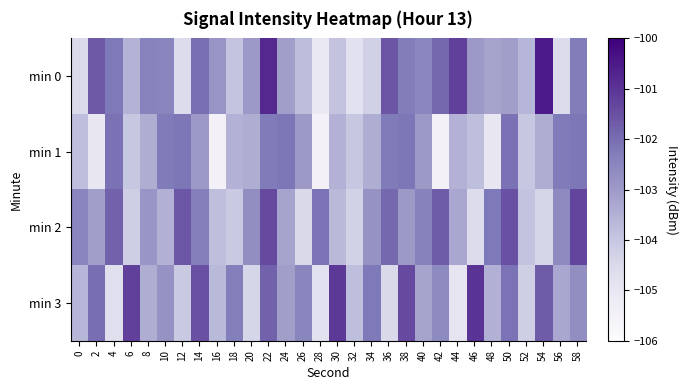

What is the minimum value shown in the chart?

-105.5